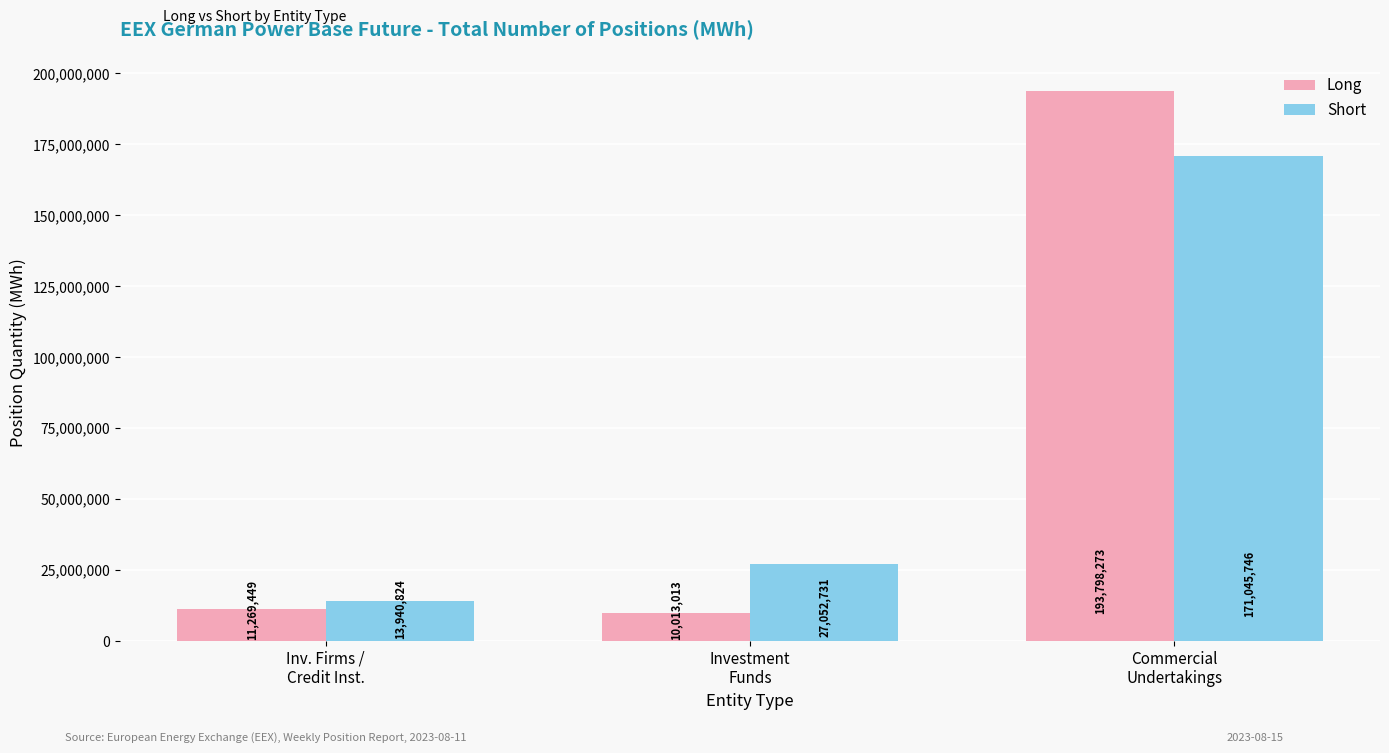

Rank the series at Inv. Firms /
Credit Inst. from highest to lowest value.

Short, Long